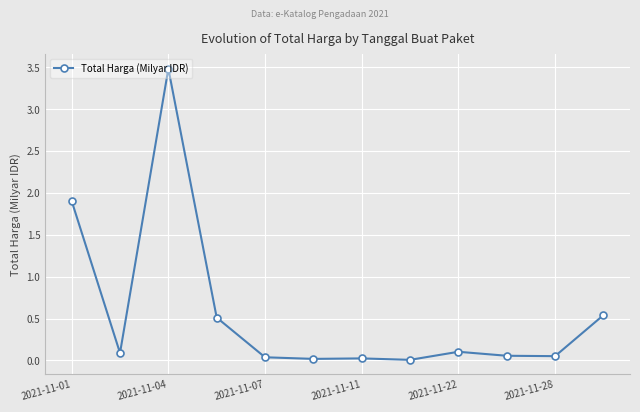

True or false: the data has more than 0 interior local peaks.

True